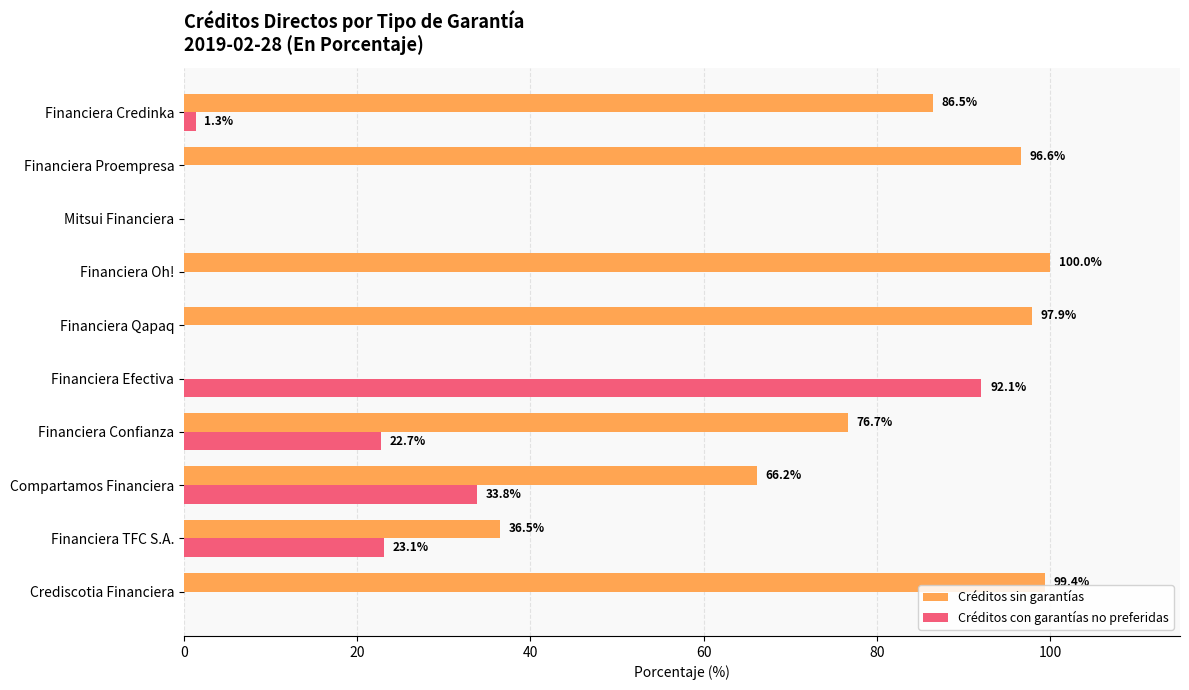

What is the maximum value shown in the chart?

100.0